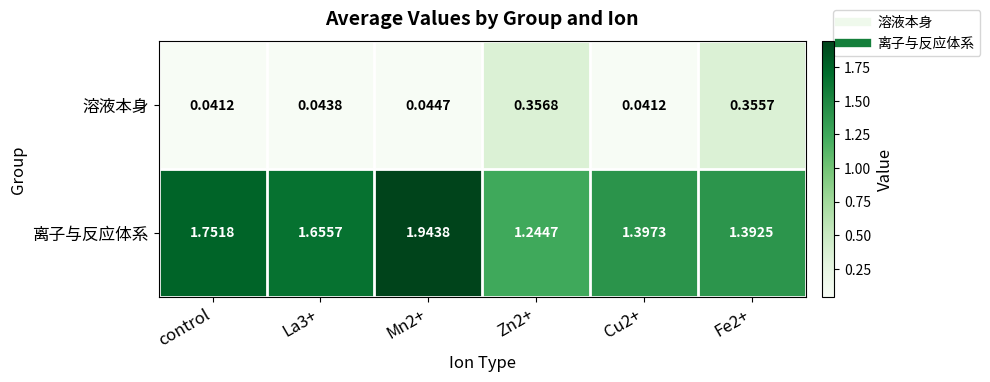

At how many categories does at least one series exceed 1?

6